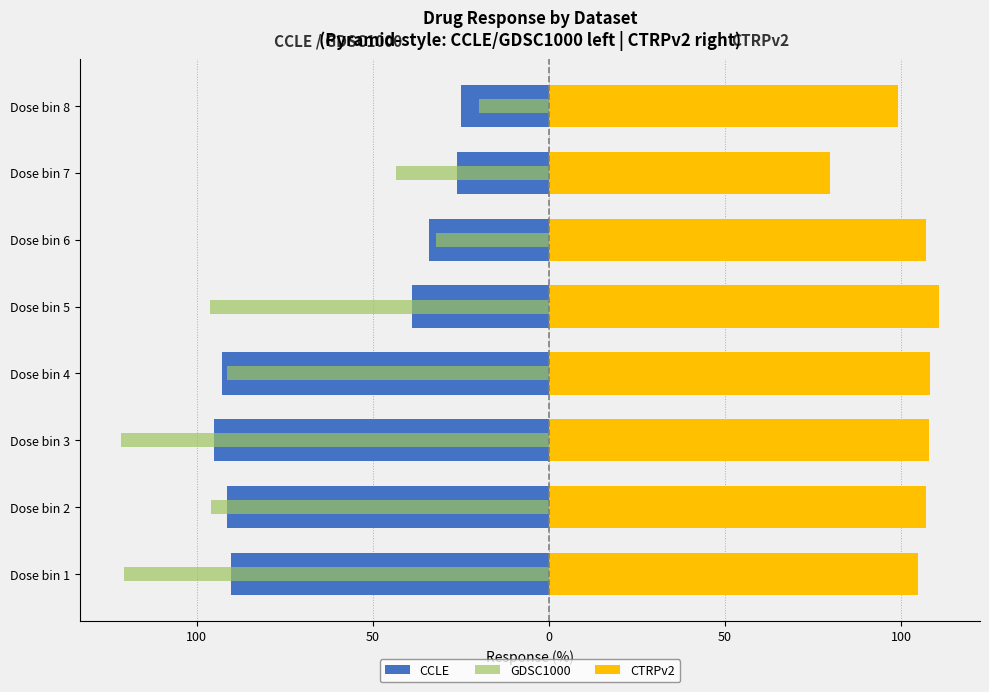

What is the difference between the highest and lowest values at Dose bin 3?

229.4